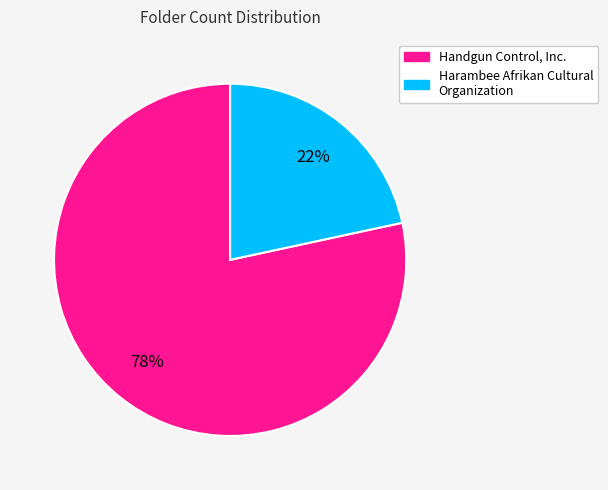

Rank the categories by value from lowest to highest.

Harambee Afrikan Cultural Organization, Handgun Control, Inc.